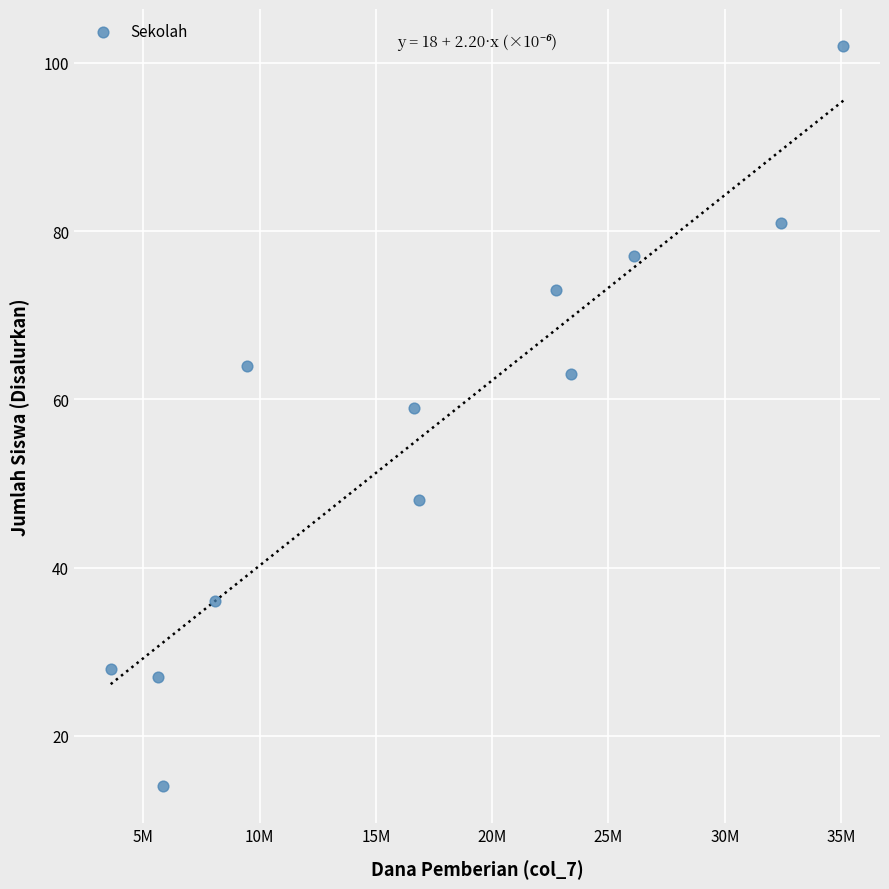

What Y value in the scatter plot is closest to 58?

59